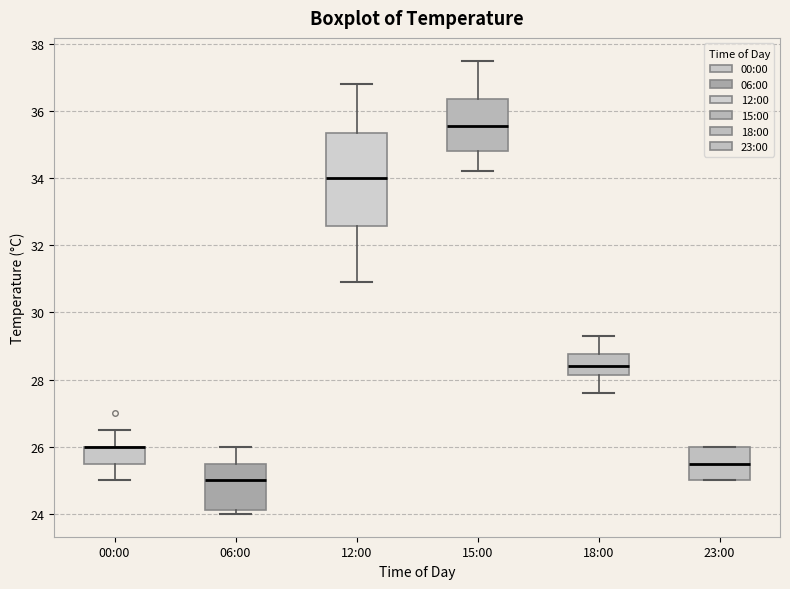

Reading left to right, read every box against the y-axis: the position of its median line, the range the box covers, and the ends of its whiskers. The values are not printed on the chart, so give them approximately, as read against the axis.

00:00: median 26.0 (drawn on the box's upper edge), box 25.6 to 26.0, whiskers 25.0 to 26.6
06:00: median 25.0, box 24.2 to 25.6, whiskers 24.0 to 26.0
12:00: median 34.0, box 32.6 to 35.4, whiskers 31.0 to 36.8
15:00: median 35.6, box 34.8 to 36.4, whiskers 34.2 to 37.6
18:00: median 28.4, box 28.2 to 28.8, whiskers 27.6 to 29.4
23:00: median 25.6, box 25.0 to 26.0, whiskers 25.0 to 26.0